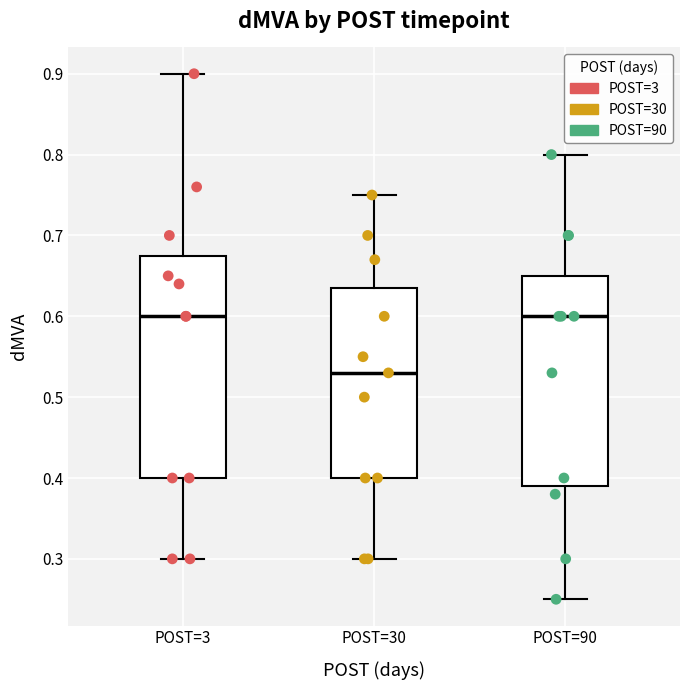

Reading left to right, read every box against the y-axis: the position of its median line, the range the box covers, and the ends of its whiskers. The values are not printed on the chart, so give them approximately, as read against the axis.

POST=3: median 0.60, box 0.40 to 0.68, whiskers 0.30 to 0.90
POST=30: median 0.53, box 0.40 to 0.64, whiskers 0.30 to 0.75
POST=90: median 0.60, box 0.39 to 0.65, whiskers 0.25 to 0.80